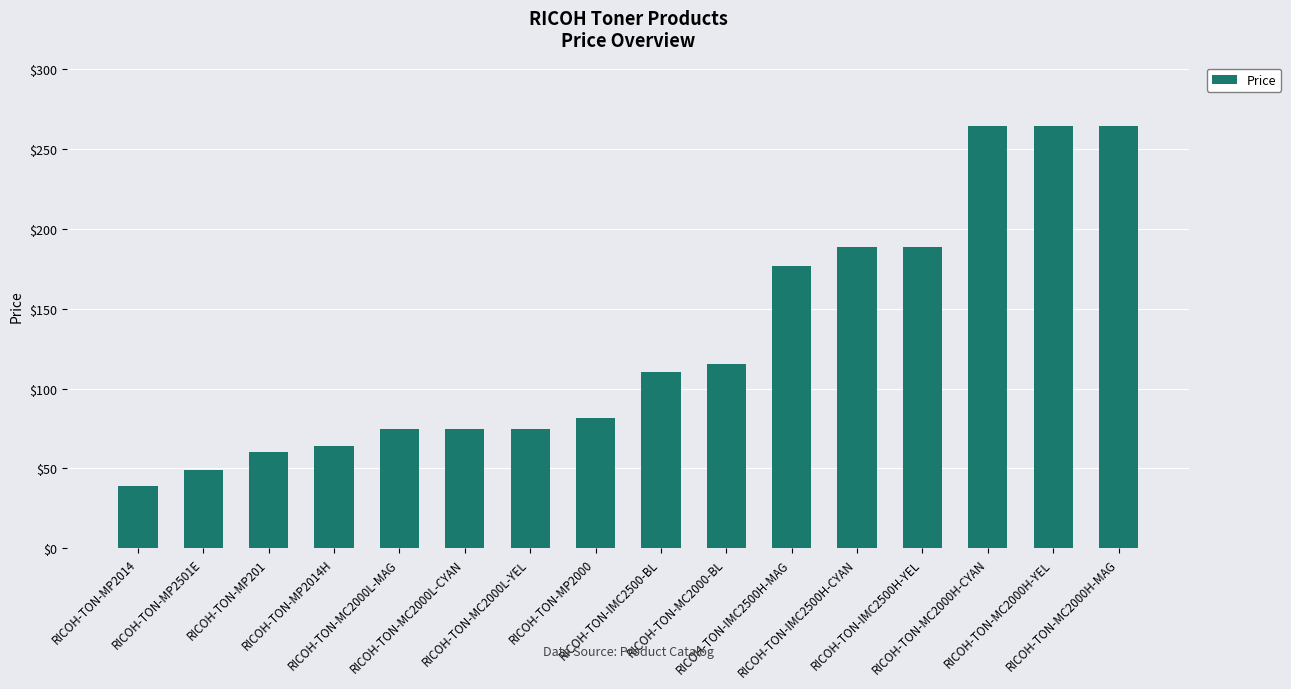

Are the bars grouped side by side (vs. stacked)?

No